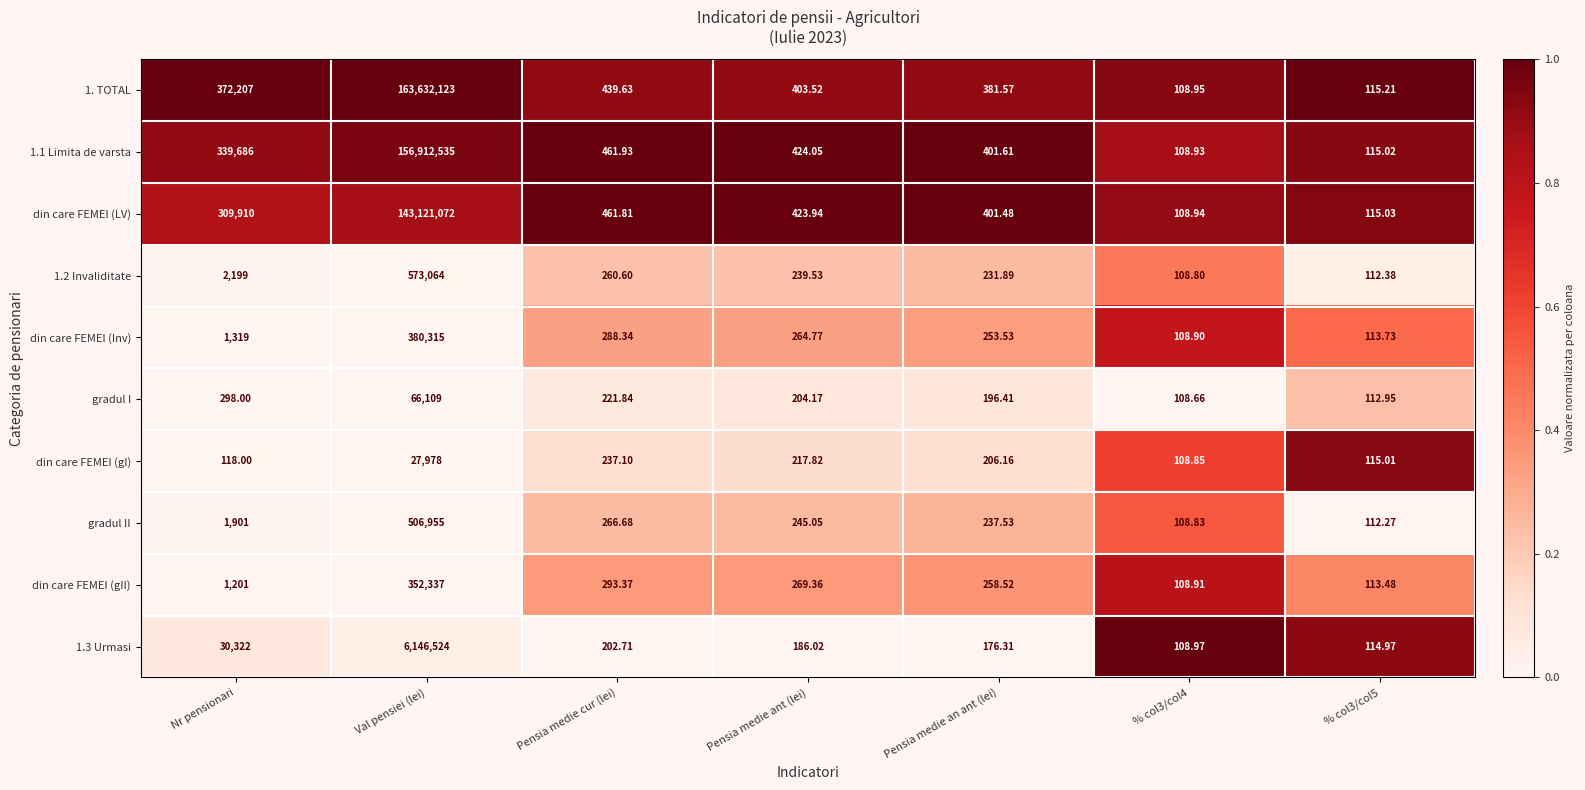

At which category is the sum across all series the highest?

Val pensiei (lei)